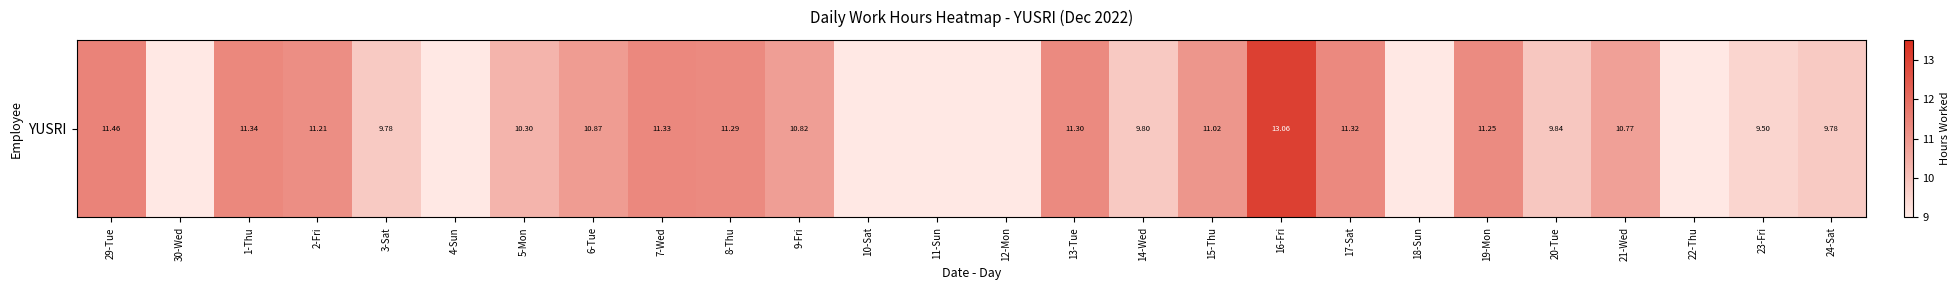

How many distinct data groups are displayed?

1